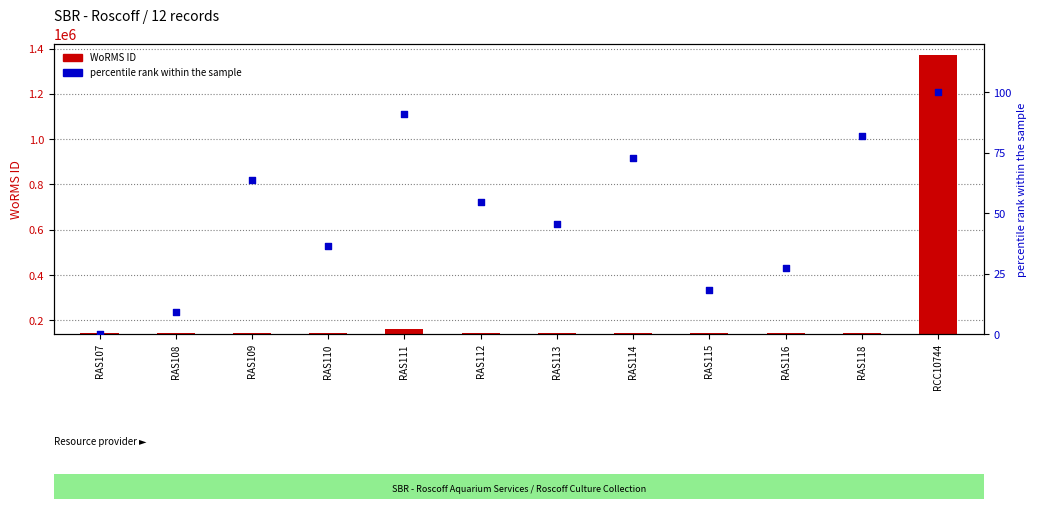

Which series has the widest spread of Y values?

WoRMS ID